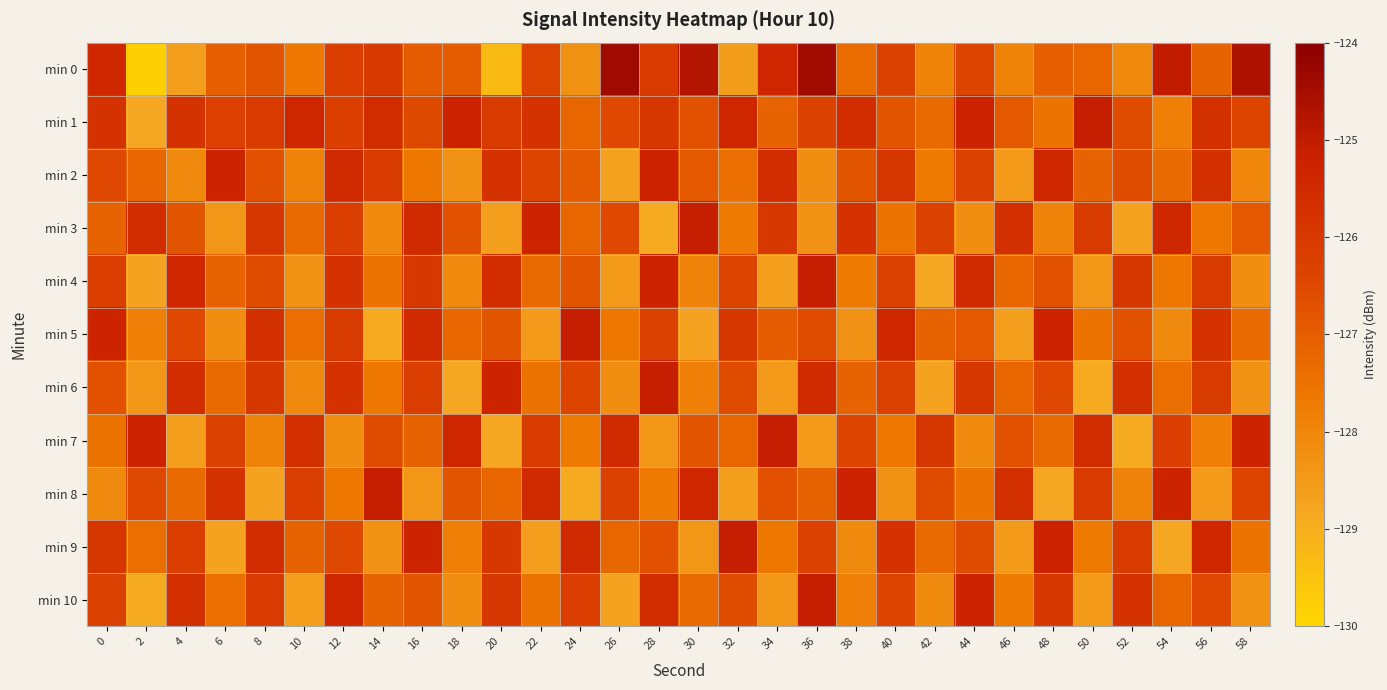

At which category does the chart reach its minimum across all series?

2